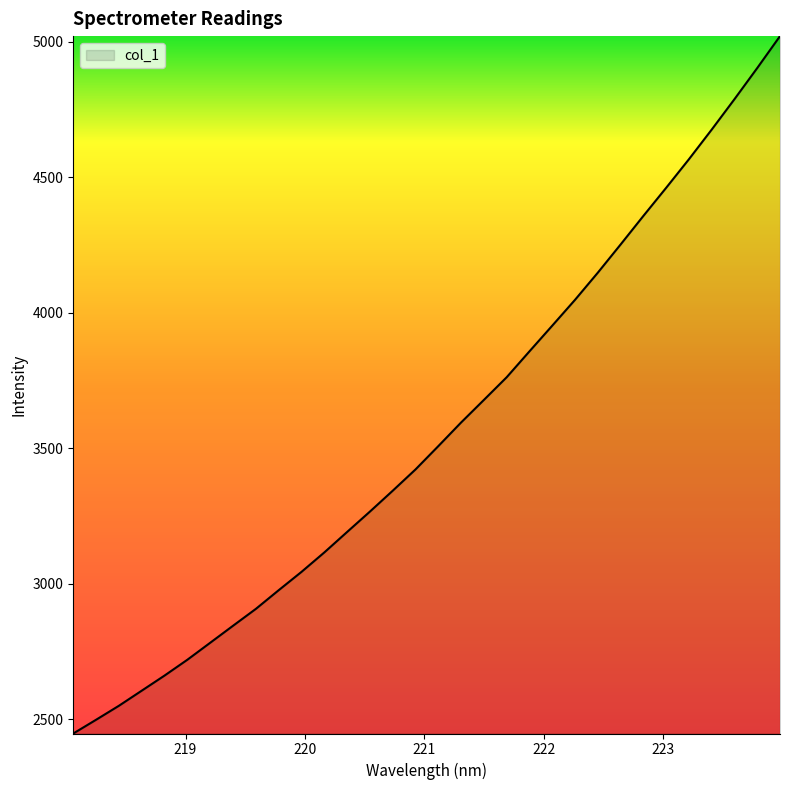

What is the difference between the maximum and minimum values?

2573.1